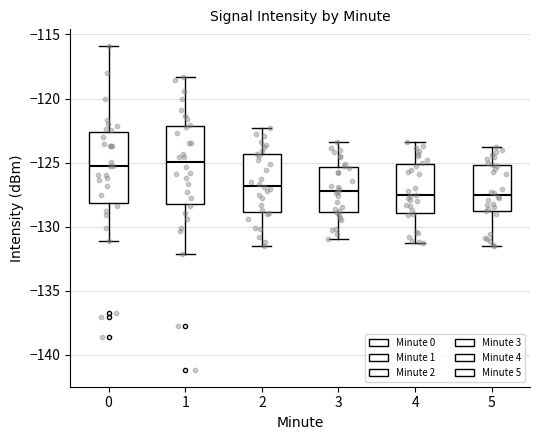

Comparing the boxes themselves (not the whiskers), which one is the tallest?

1